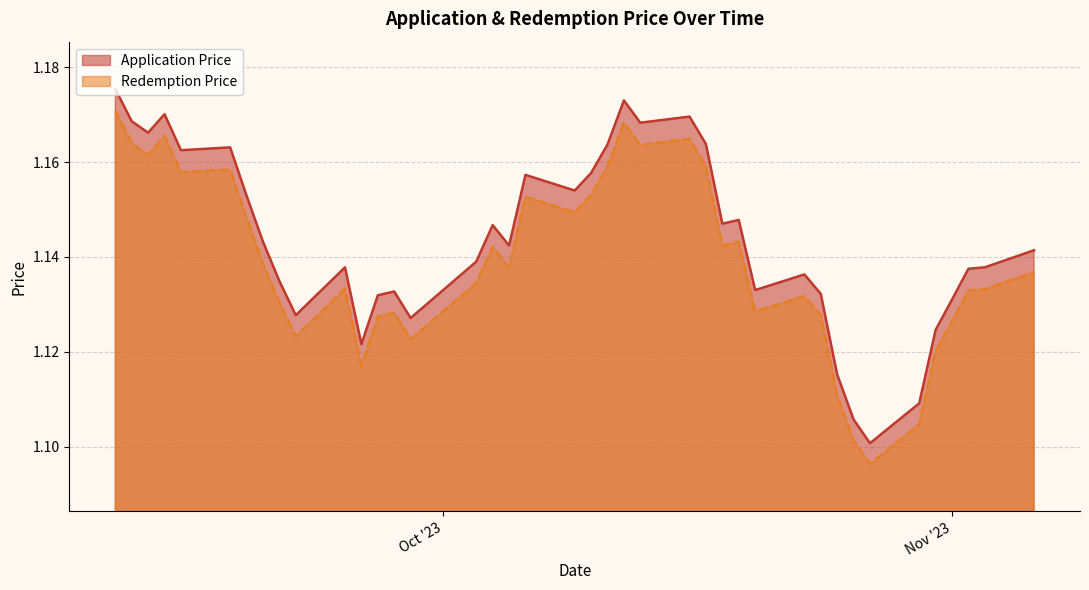

True or false: Redemption Price and Application Price intersect in this chart.

False